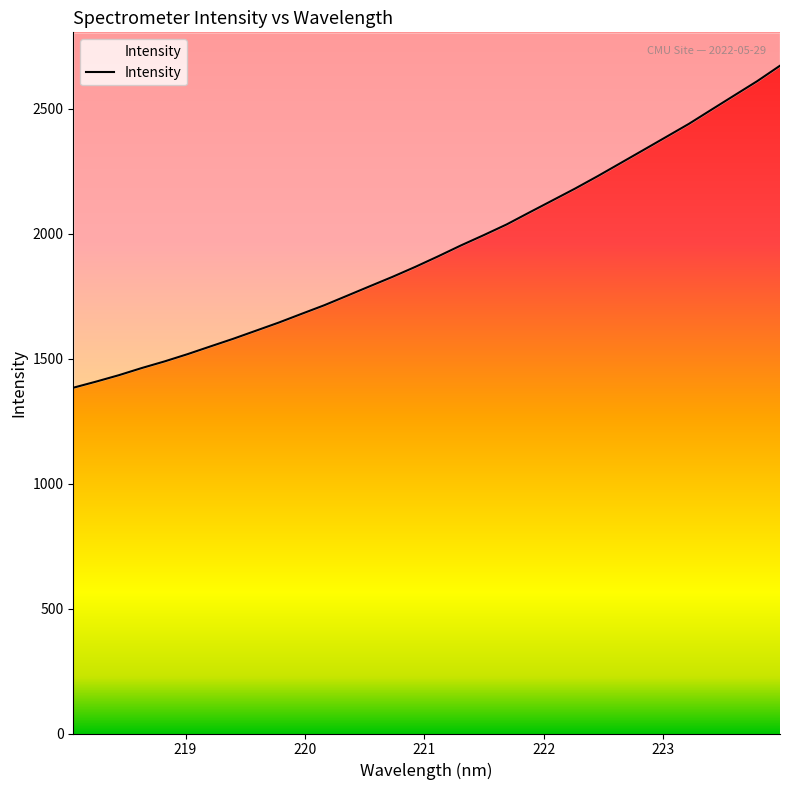

True or false: the data shows 575.0 at 10.

False